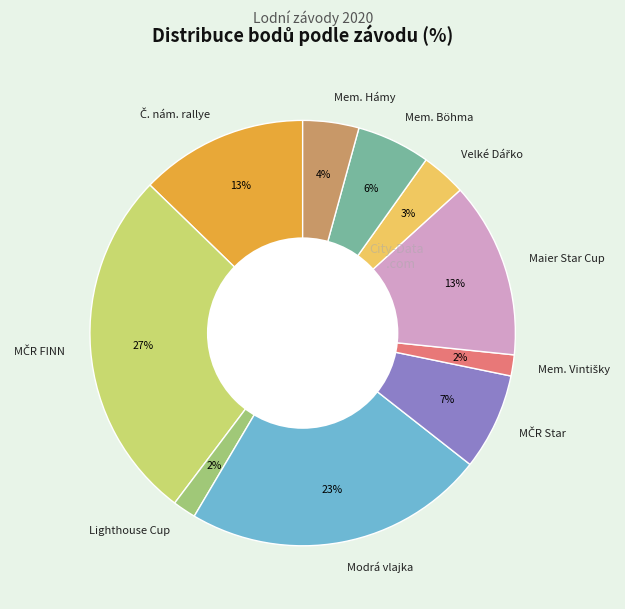

Between Lighthouse Cup and Mem. Böhma, which is larger?

Mem. Böhma